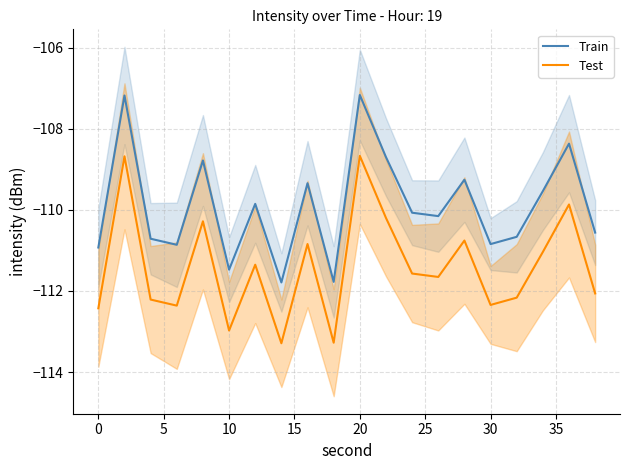

What is the minimum value for Test?

-113.3